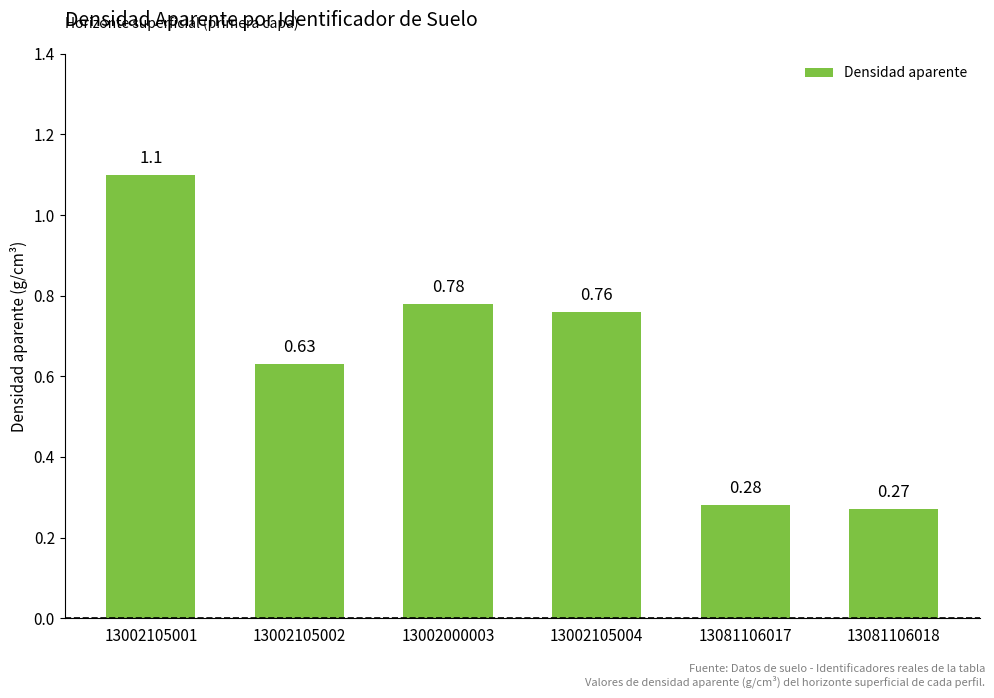

List the labels in order of value, smallest first.

13081106018, 13081106017, 13002105002, 13002105004, 13002000003, 13002105001